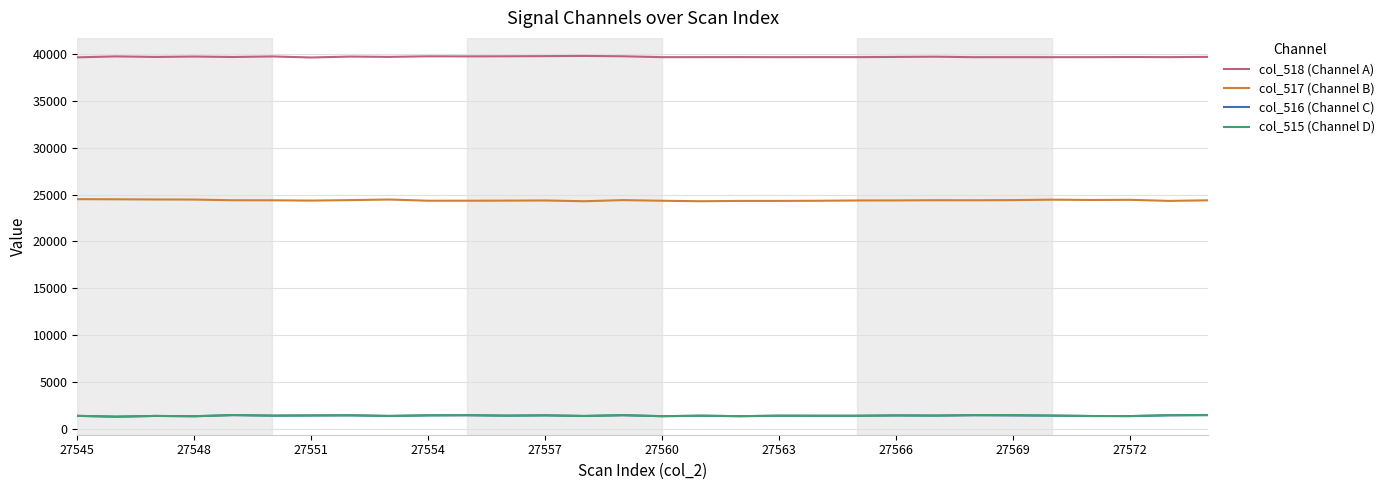

True or false: col_517 (Channel B) and col_518 (Channel A) cross at least once.

False